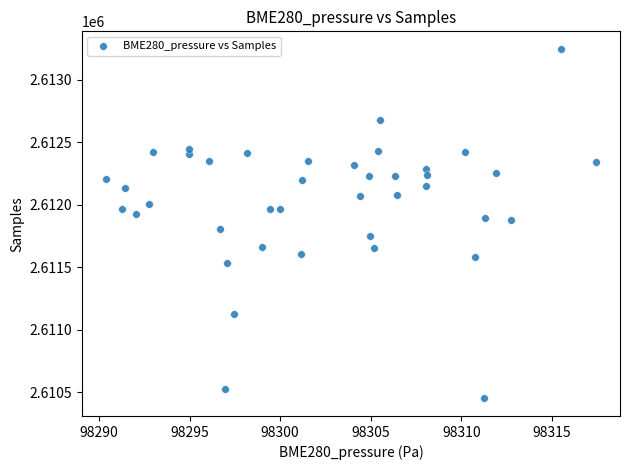

What is the range of Y values (max minus min)?

2795